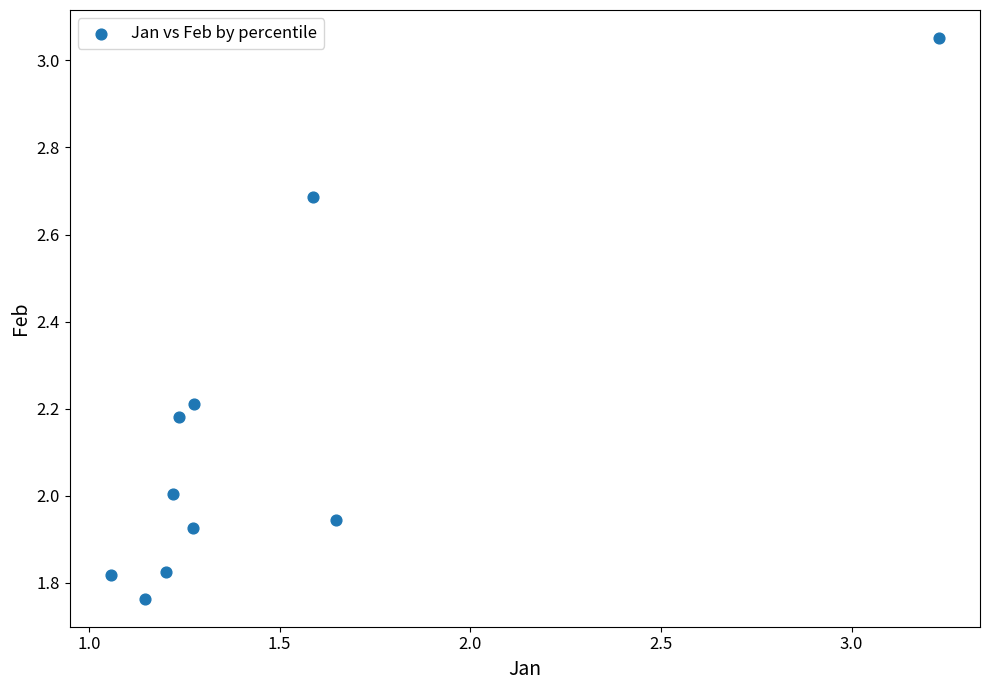

What is the average Y value?

2.1